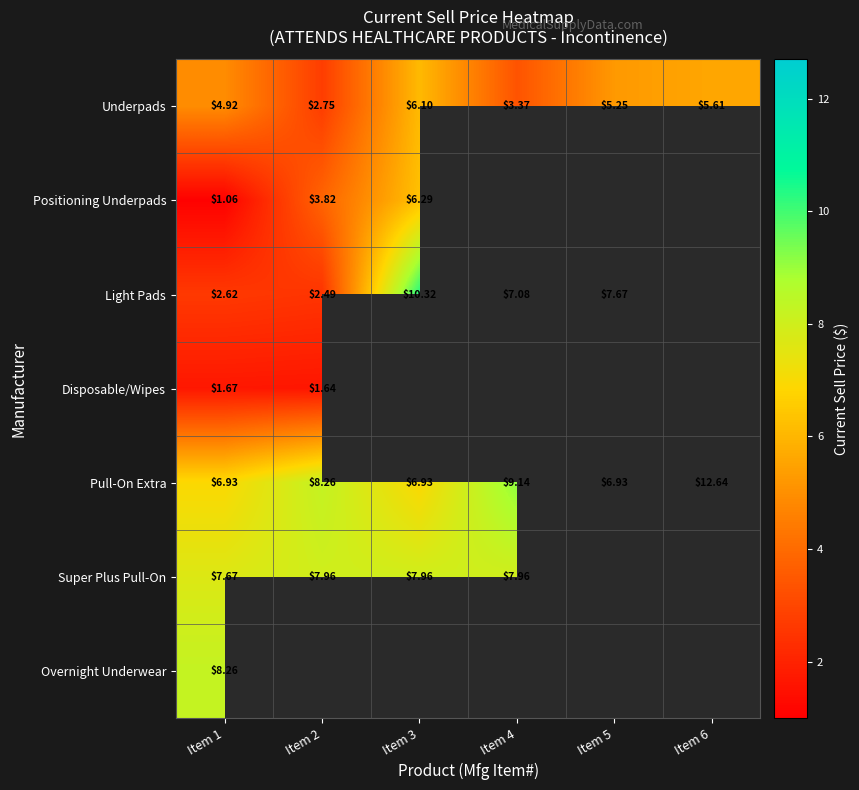

What is the maximum value shown in the chart?

12.6